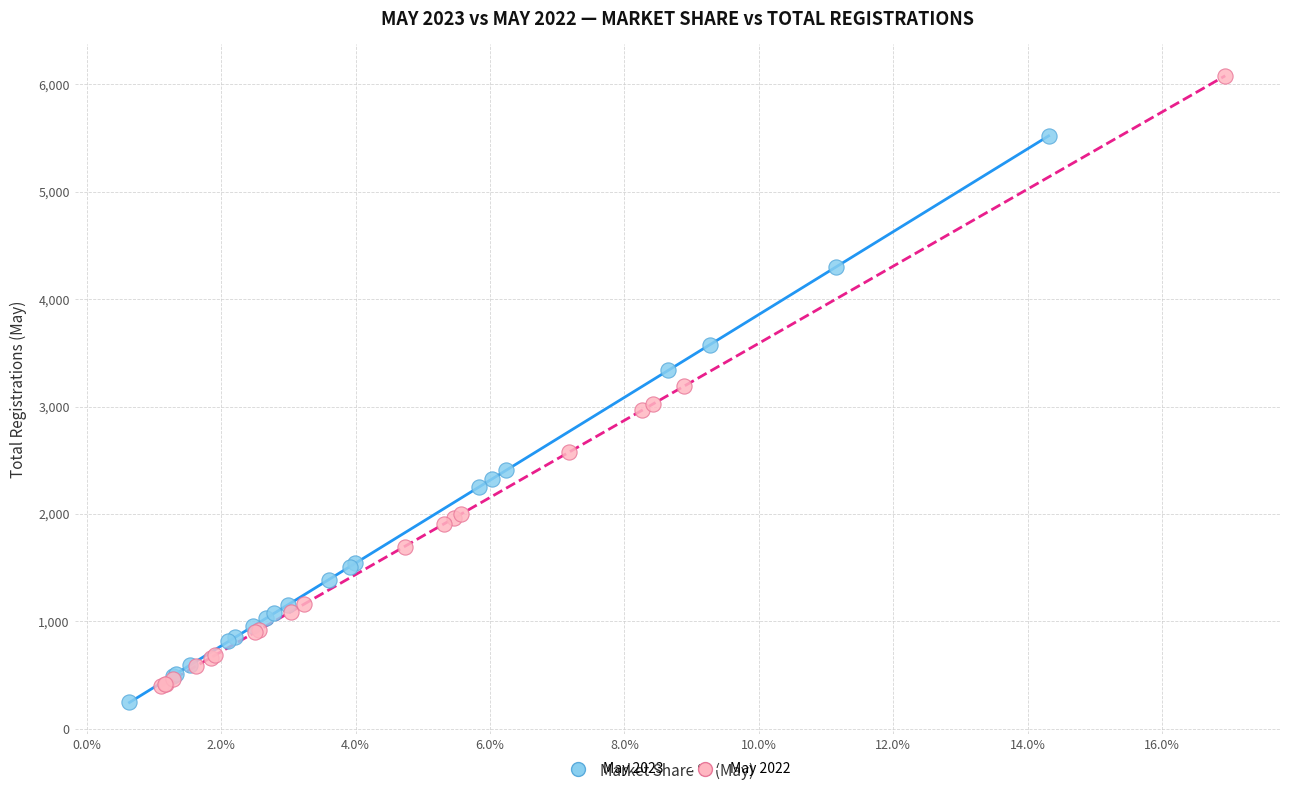

Which series reaches the maximum Y coordinate?

May 2022